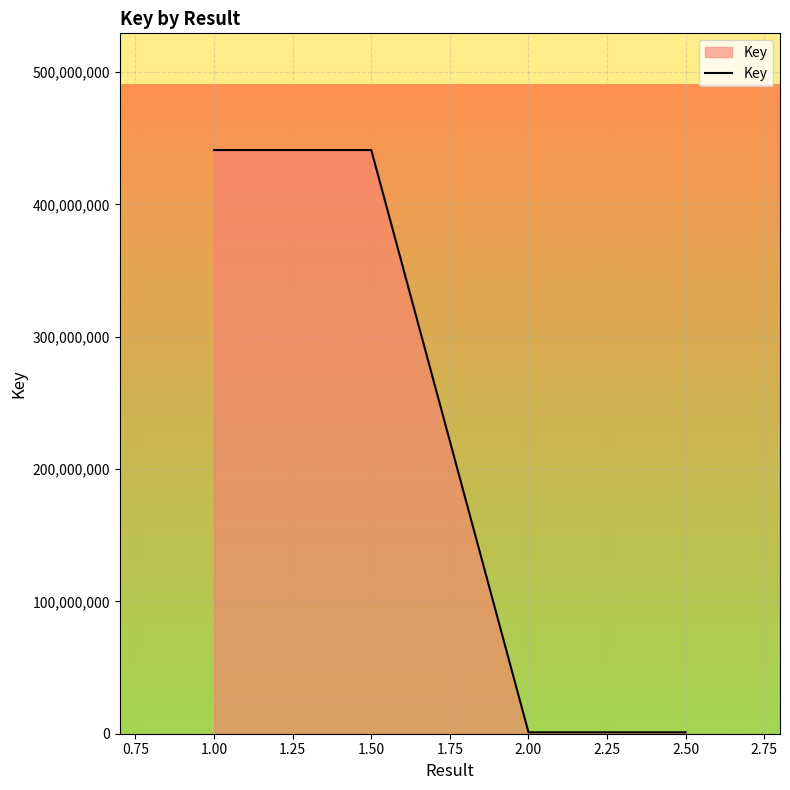

Reading left to right, extract all data points from this chart.

441131901	441131901	1061673	1061673